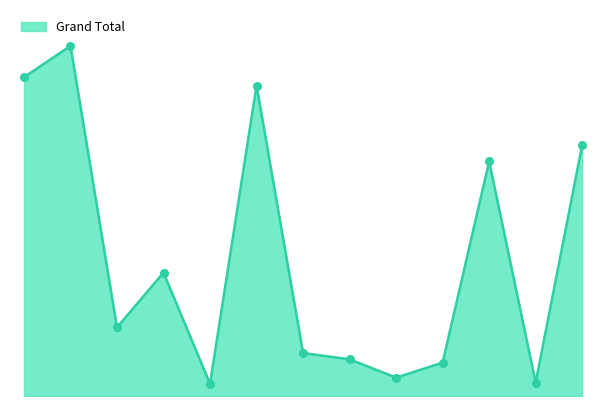

Does the chart have visible grid lines?

No